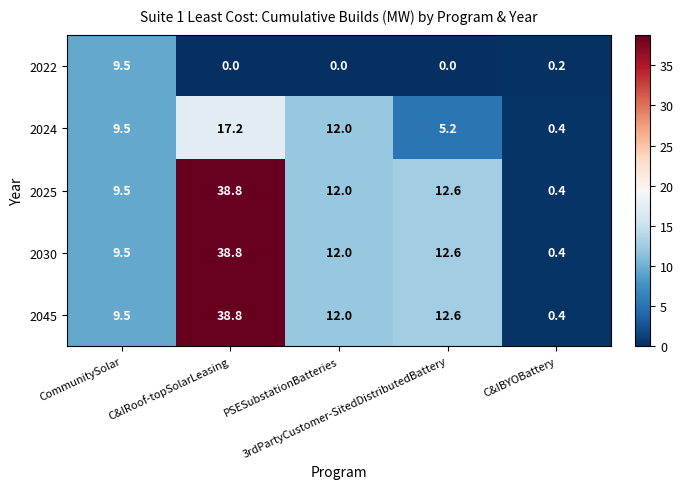

At which category is the sum across all series the highest?

C&IRoof-topSolarLeasing